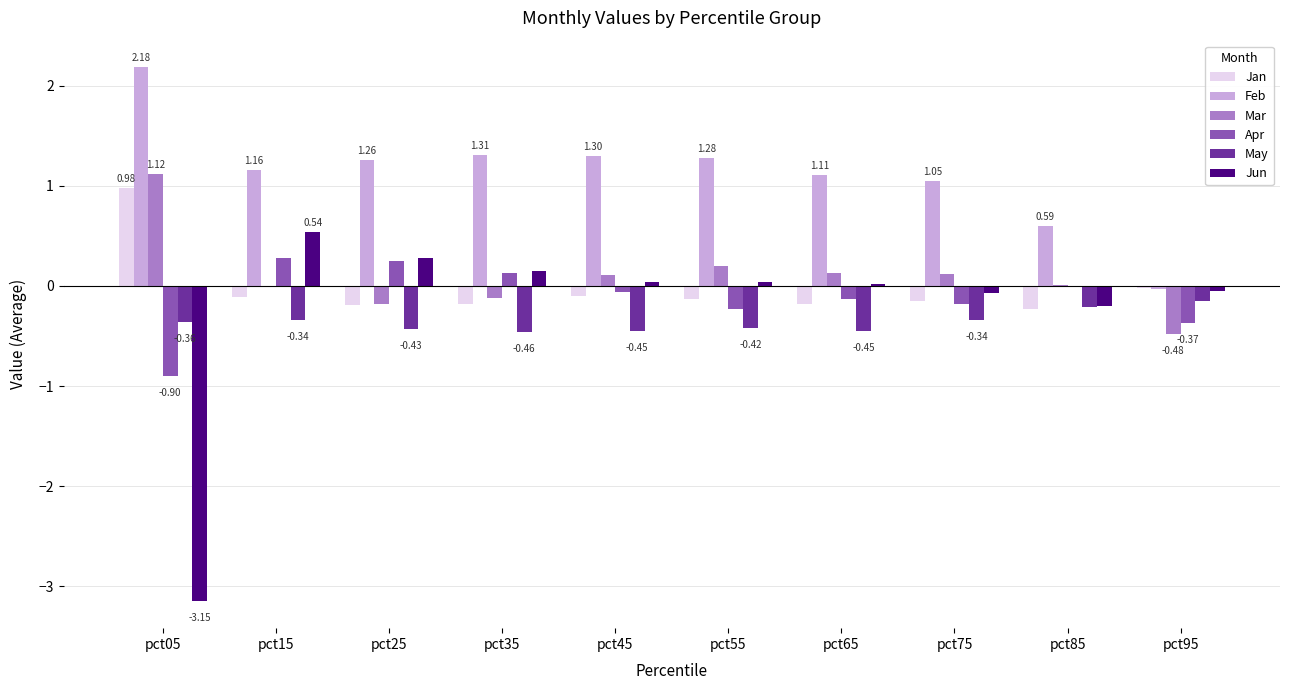

What is the sum of all Mar values?

0.9